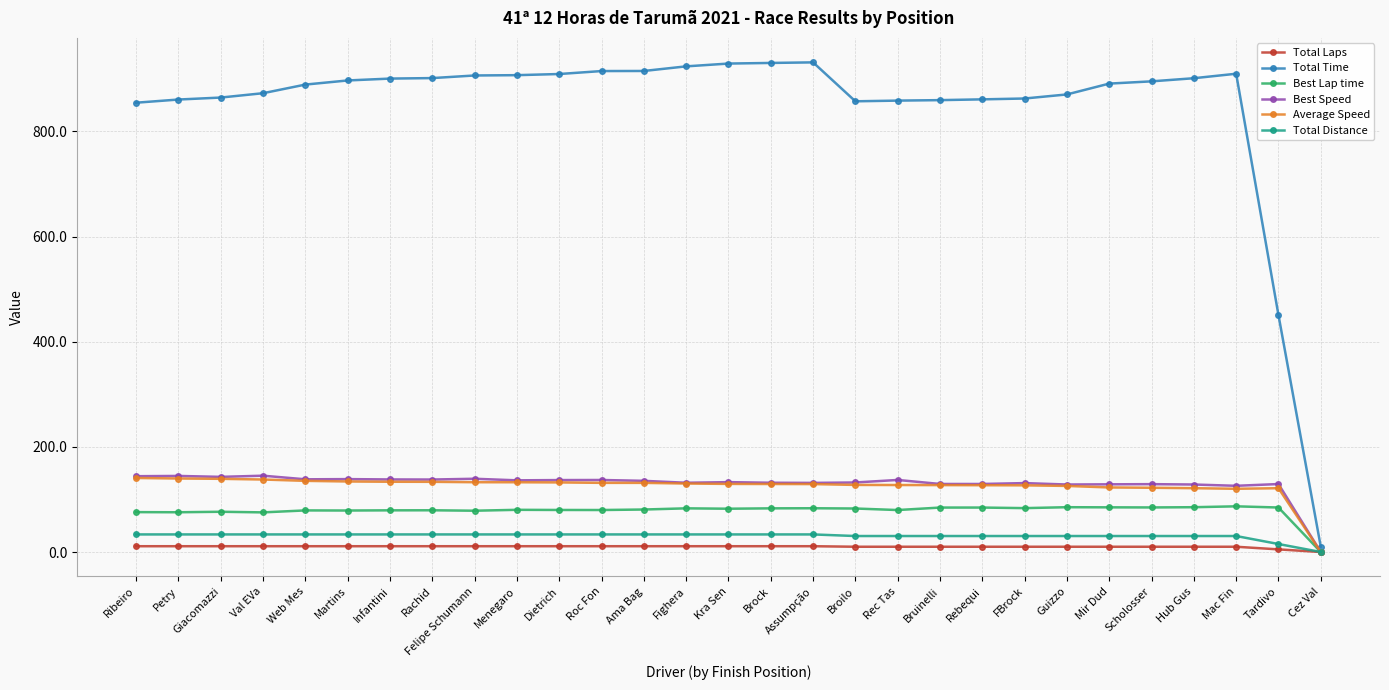

What is the difference between the maximum and minimum values in the Best Lap time series?

86.9